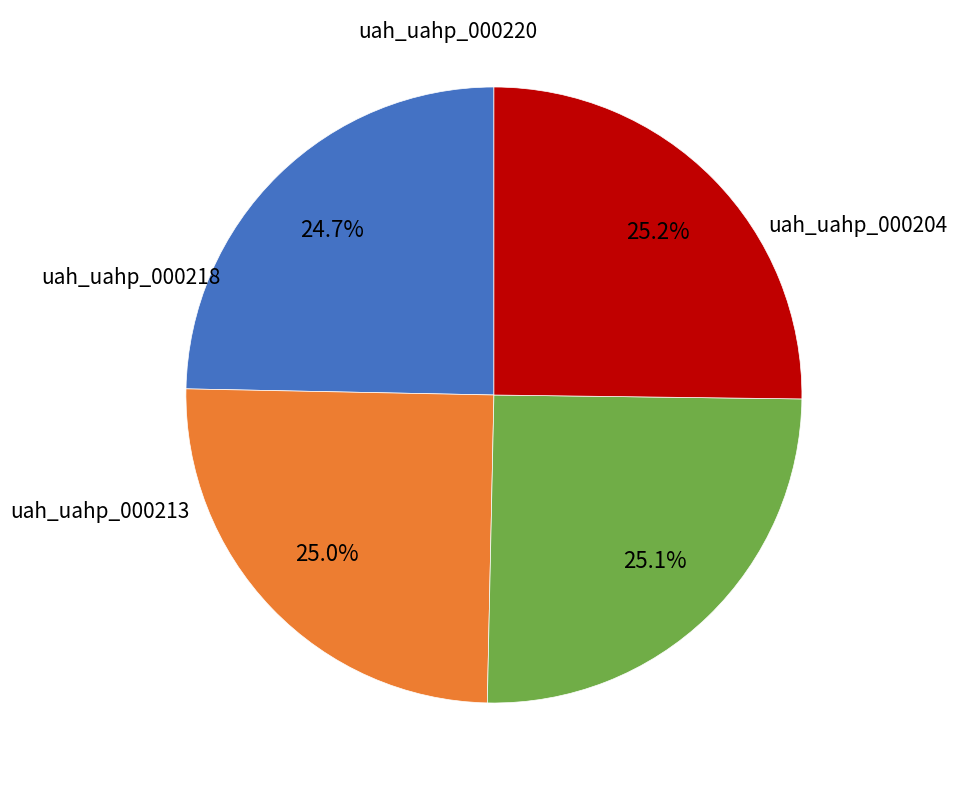

What percentage is NOT represented by uah_uahp_000220?

74.8%